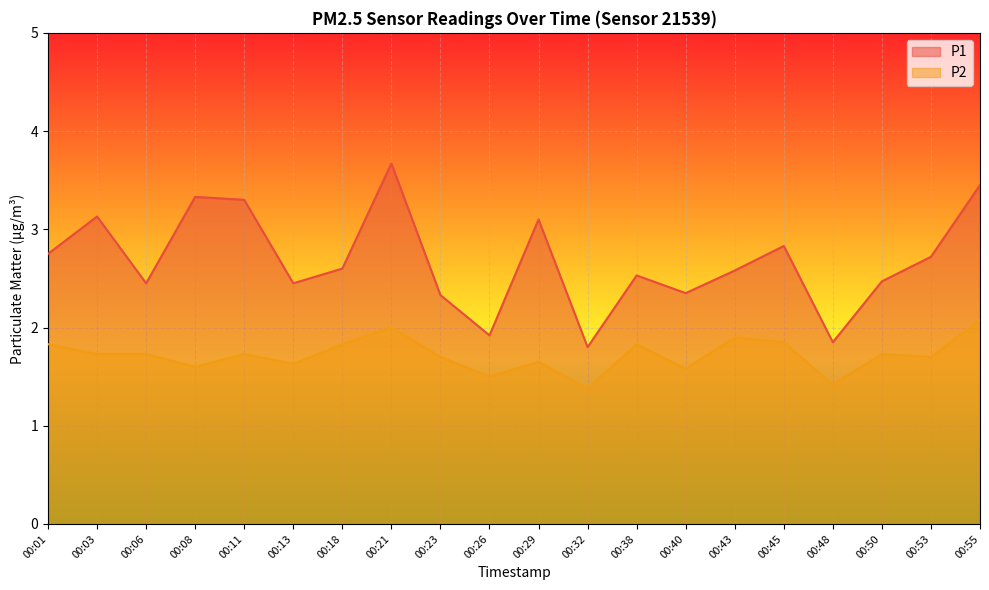

Reading left to right, transcribe all the data shown in this chart.

P1: 2.8	3.1	2.5	3.3	3.3	2.5	2.6	3.7	2.3	1.9	3.1	1.8	2.5	2.4	2.6	2.8	1.9	2.5	2.7	3.5
P2: 1.8	1.7	1.7	1.6	1.7	1.6	1.8	2.0	1.7	1.5	1.6	1.4	1.8	1.6	1.9	1.9	1.4	1.7	1.7	2.1